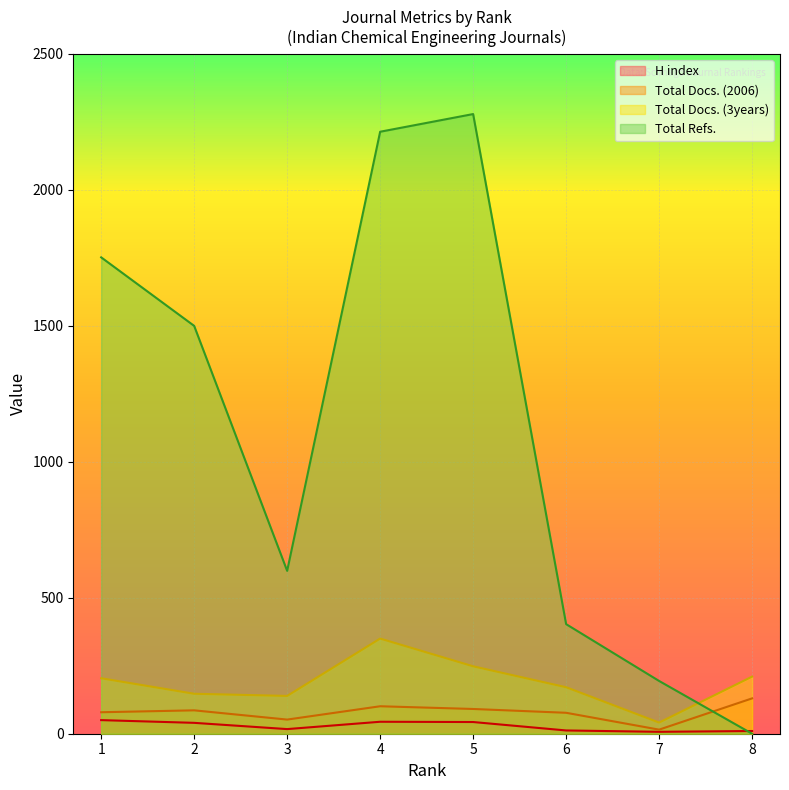

What is the value of the Total Docs. (3years) point at the 7th from the left?

41